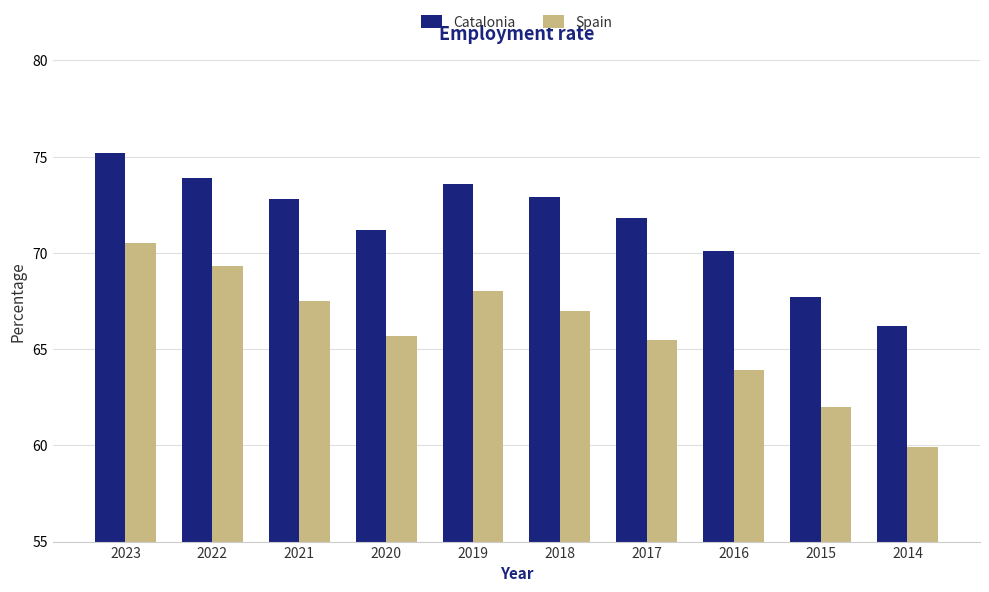

What is the difference between the maximum and second lowest values in the Catalonia series?

7.5